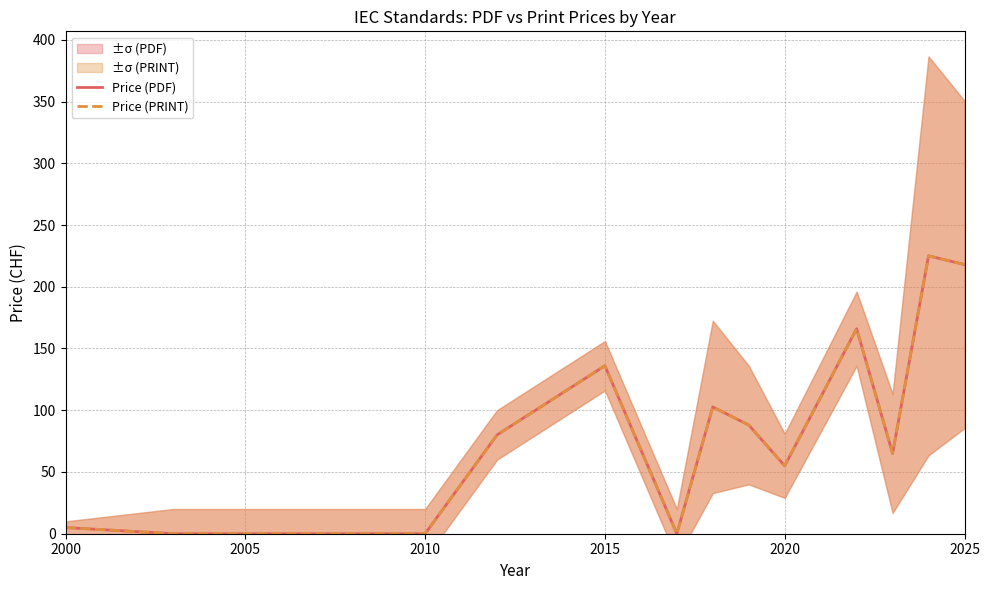

What is the difference between the maximum and minimum values in the Price (PRINT) series?

225.0